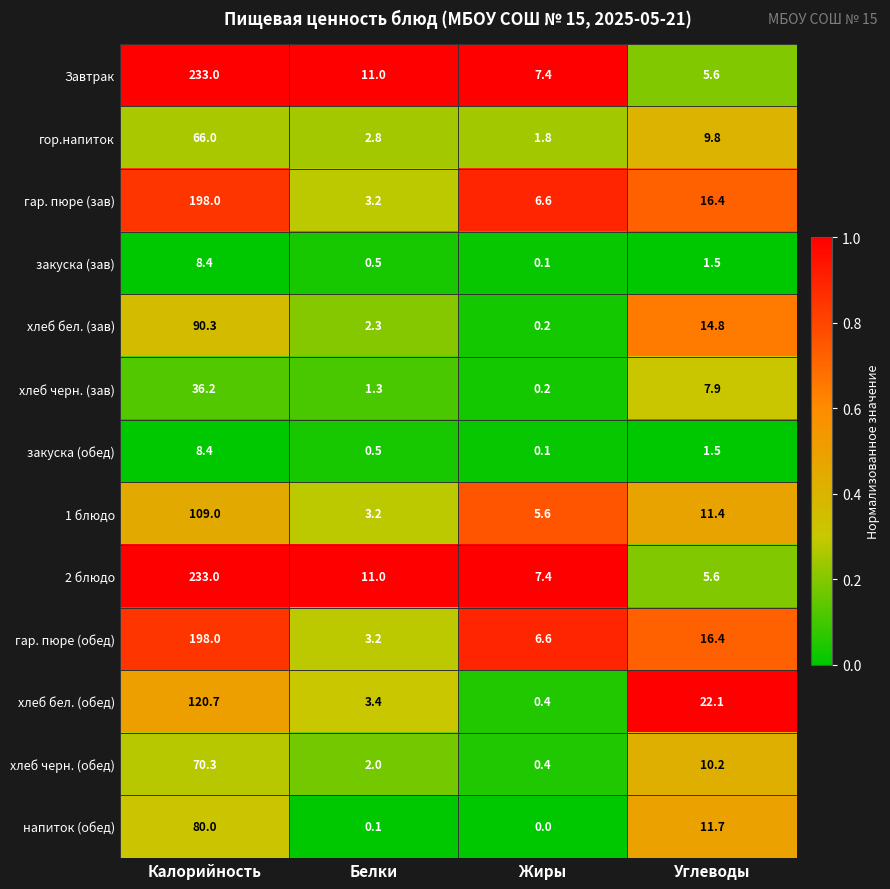

At which label does закуска (обед) first exceed 1?

Калорийность